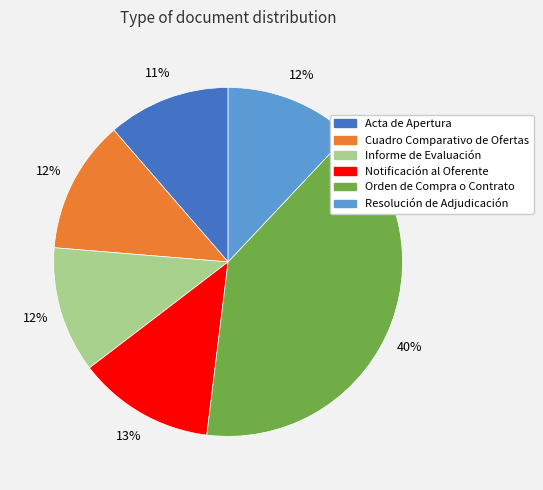

To the nearest percent, what is the combined percentage of Resolución de Adjudicación and Informe de Evaluación?

24%